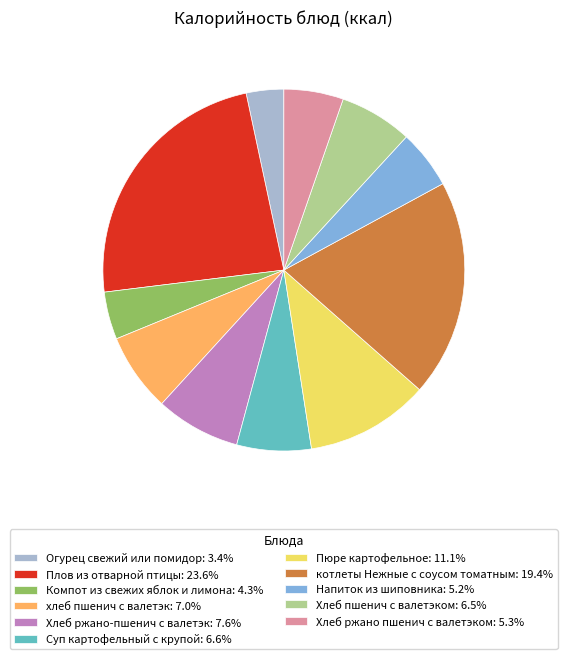

Does any single category account for the majority?

No